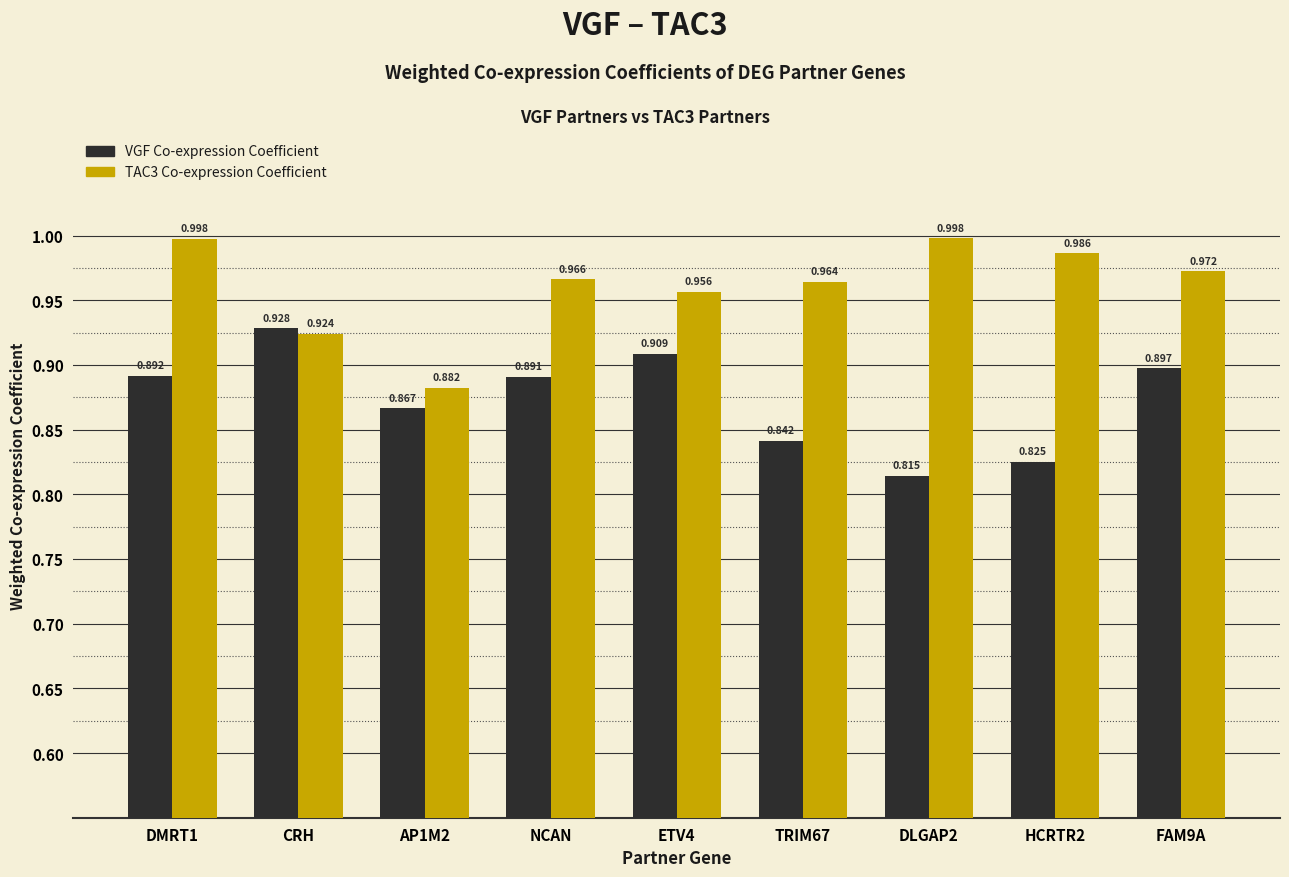

Which label corresponds to the smallest value in the chart?

DLGAP2